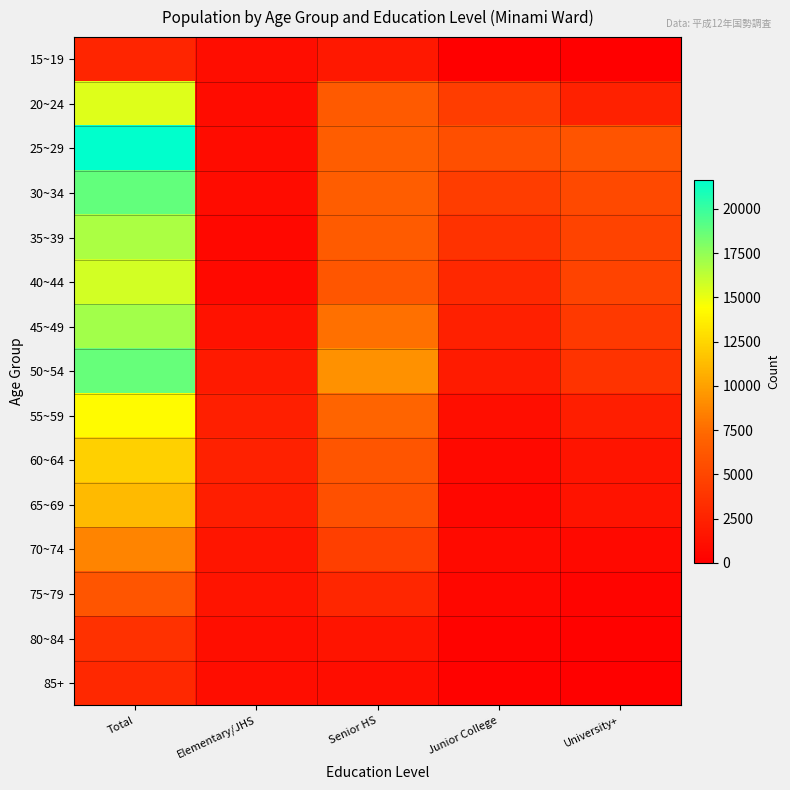

List the series in order of their peak value, lowest first.

15~19, 85+, 80~84, 75~79, 70~74, 65~69, 60~64, 55~59, 20~24, 40~44, 35~39, 45~49, 50~54, 30~34, 25~29